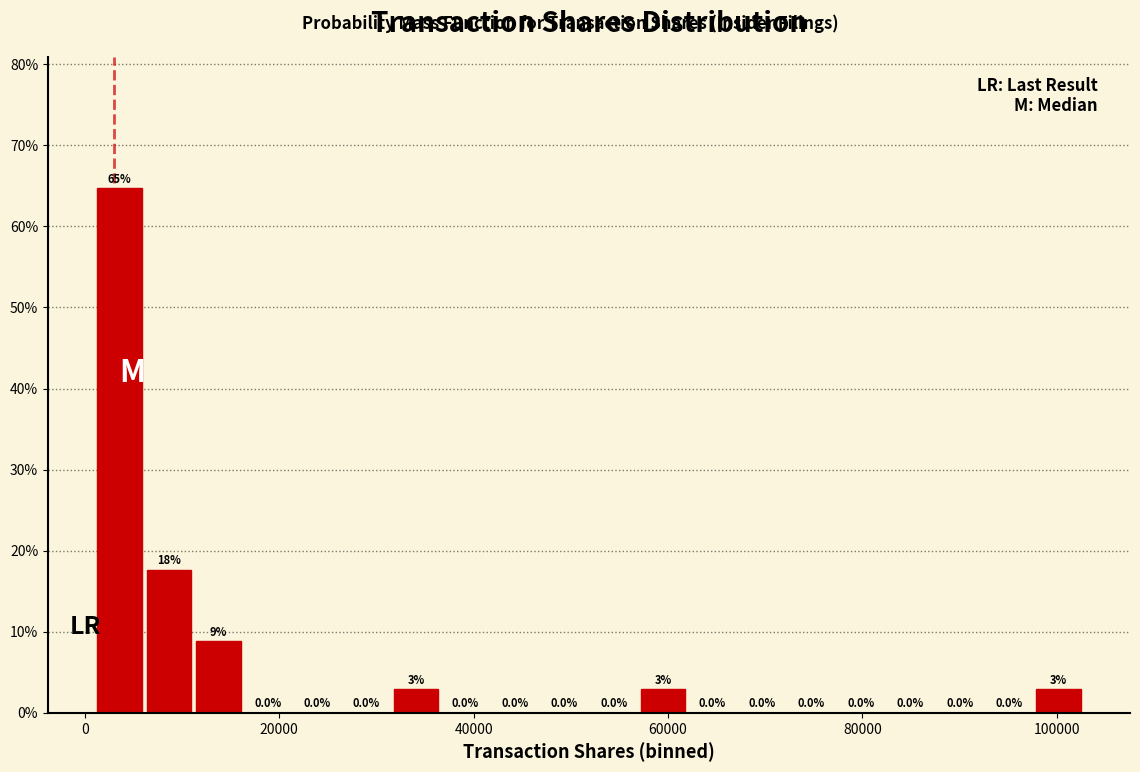

Read against the x-axis, roughly where is the centre of the tallest bar?

4000